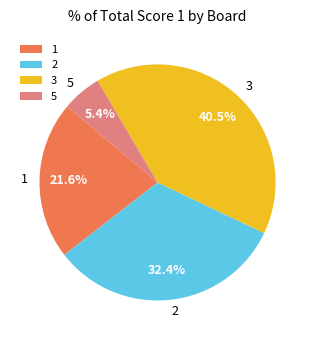

Rank the categories by value from highest to lowest.

3, 2, 1, 5